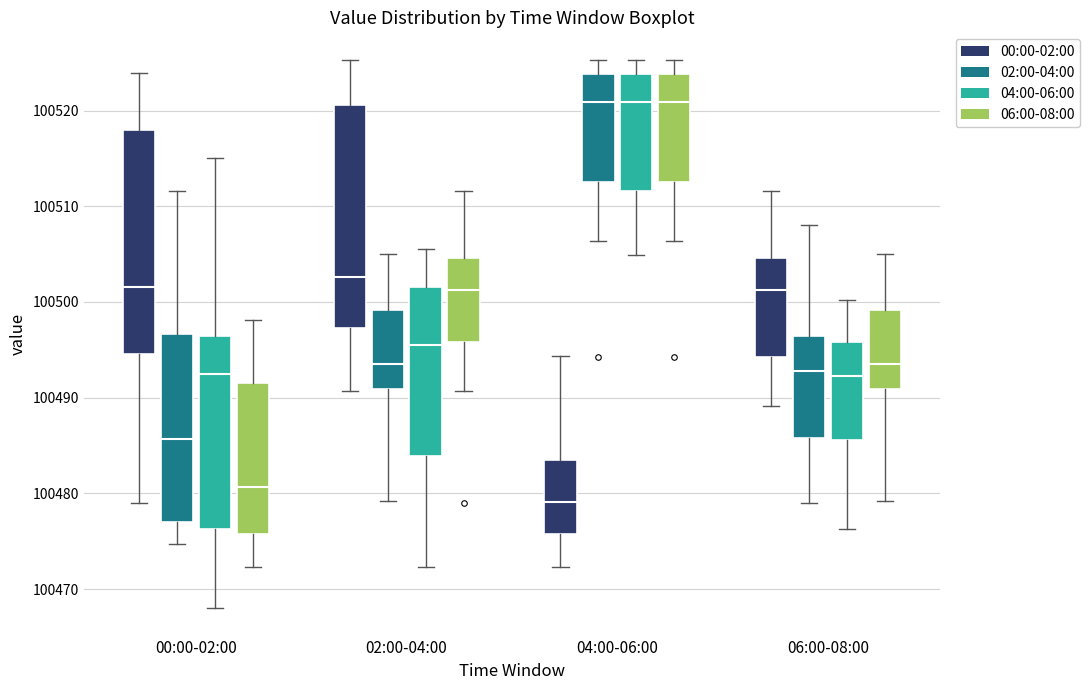

Reading left to right, transcribe this box plot: for each box, give where its median line is, the range the box spans, and where its two whiskers end, as read against the y-axis. The values are not printed on the chart, so give them approximately, as read against the axis.

00:00-02:00 (00:00-02:00): median 100502, box 100495 to 100518, whiskers 100479 to 100524
00:00-02:00 (02:00-04:00): median 100486, box 100477 to 100497, whiskers 100475 to 100512
00:00-02:00 (04:00-06:00): median 100492, box 100476 to 100496, whiskers 100468 to 100515
00:00-02:00 (06:00-08:00): median 100481, box 100476 to 100492, whiskers 100472 to 100498
02:00-04:00 (00:00-02:00): median 100503, box 100497 to 100521, whiskers 100491 to 100525
02:00-04:00 (02:00-04:00): median 100494, box 100491 to 100499, whiskers 100479 to 100505
02:00-04:00 (04:00-06:00): median 100496, box 100484 to 100502, whiskers 100472 to 100506
02:00-04:00 (06:00-08:00): median 100501, box 100496 to 100505, whiskers 100491 to 100512
04:00-06:00 (00:00-02:00): median 100479, box 100476 to 100483, whiskers 100472 to 100494
04:00-06:00 (02:00-04:00): median 100521, box 100512 to 100524, whiskers 100506 to 100525
04:00-06:00 (04:00-06:00): median 100521, box 100512 to 100524, whiskers 100505 to 100525
04:00-06:00 (06:00-08:00): median 100521, box 100512 to 100524, whiskers 100506 to 100525
06:00-08:00 (00:00-02:00): median 100501, box 100494 to 100505, whiskers 100489 to 100512
06:00-08:00 (02:00-04:00): median 100493, box 100486 to 100496, whiskers 100479 to 100508
06:00-08:00 (04:00-06:00): median 100492, box 100486 to 100496, whiskers 100476 to 100500
06:00-08:00 (06:00-08:00): median 100494, box 100491 to 100499, whiskers 100479 to 100505